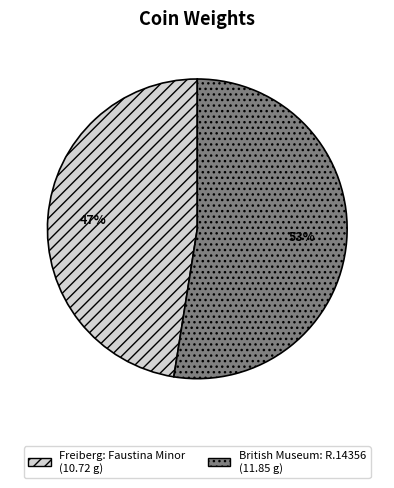

To the nearest percent, what is the average slice percentage?

50%